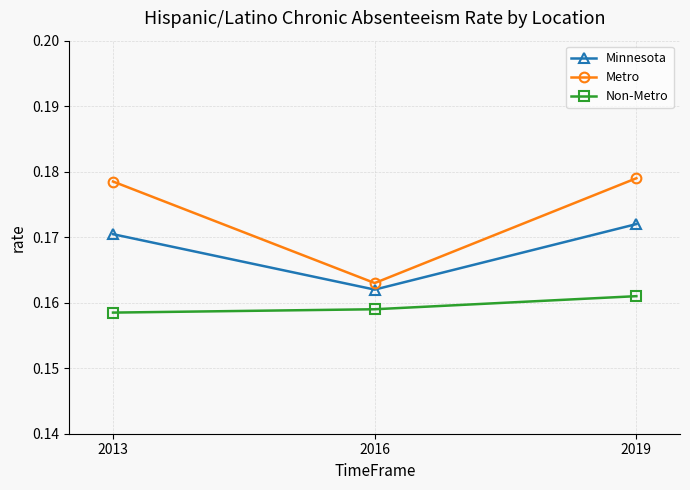

Which category has the lowest value across all series?

2013